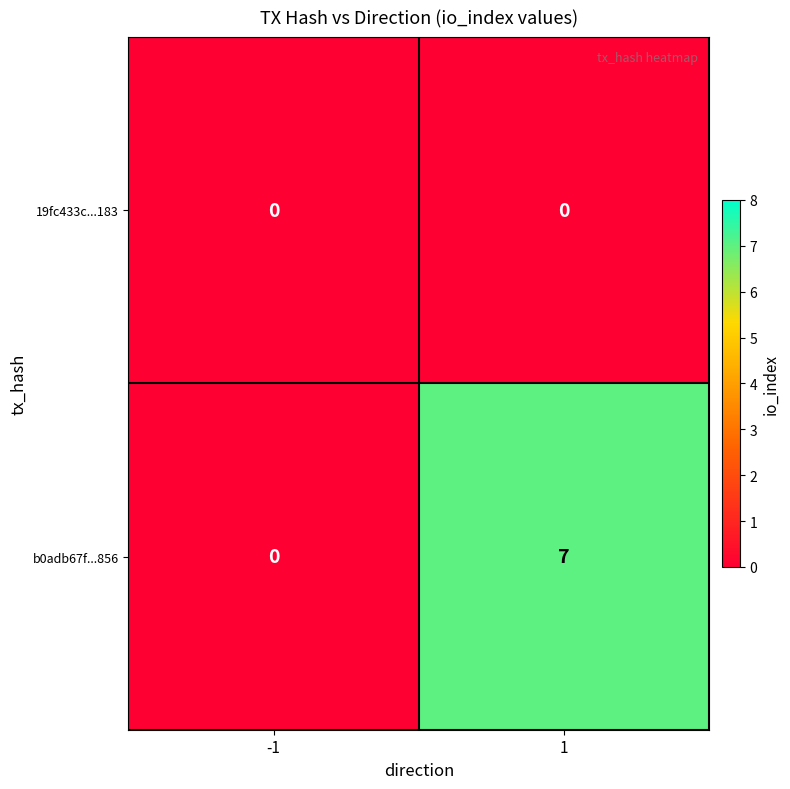

Count the number of categories in the chart.

2